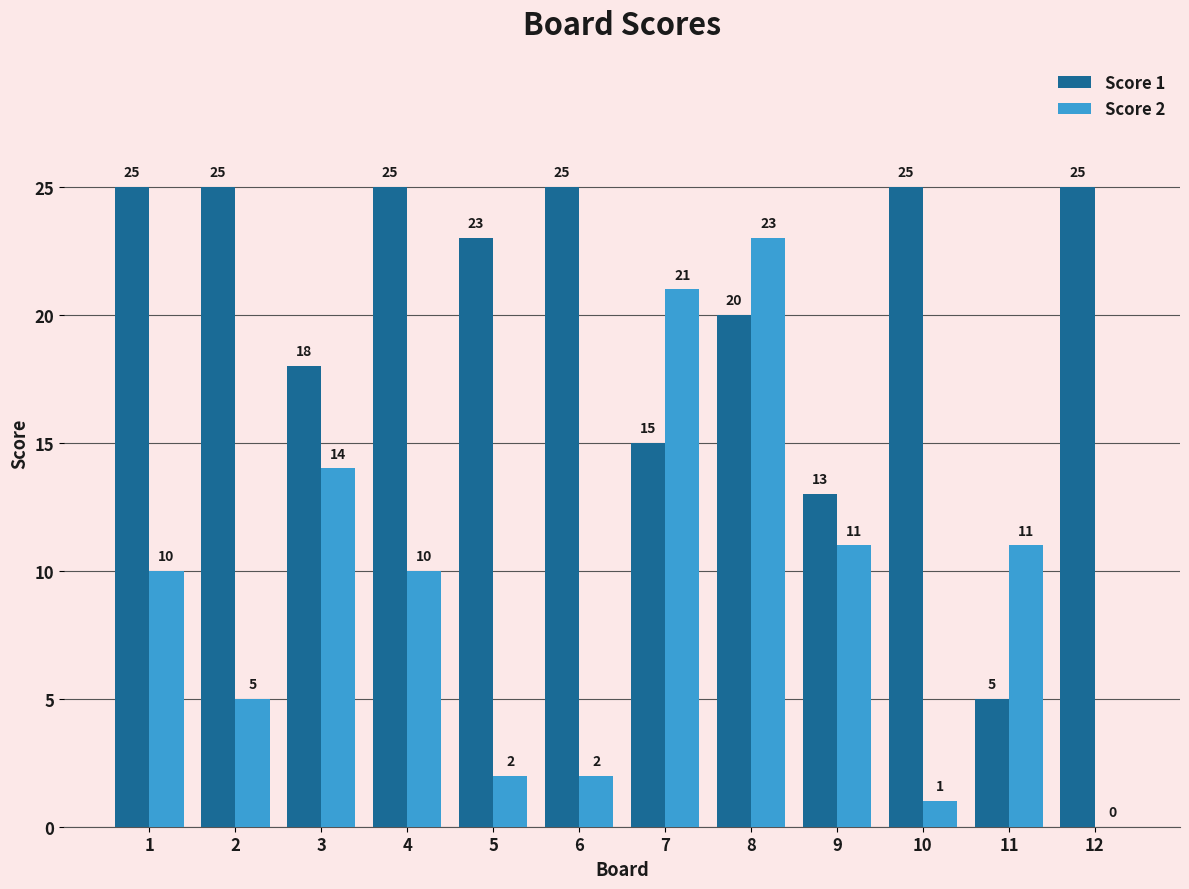

What is the approximate value of Score 2 at 11, to the nearest 5?

10